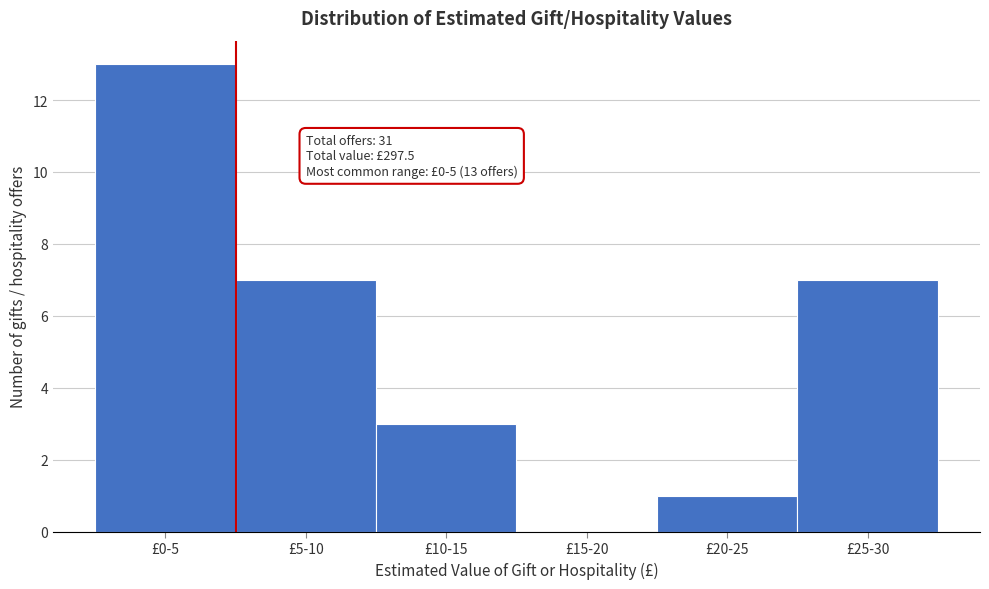

Reading right to left, what are all the values shown in this chart?

£25-30=7	£20-25=1	£15-20=0	£10-15=3	£5-10=7	£0-5=13